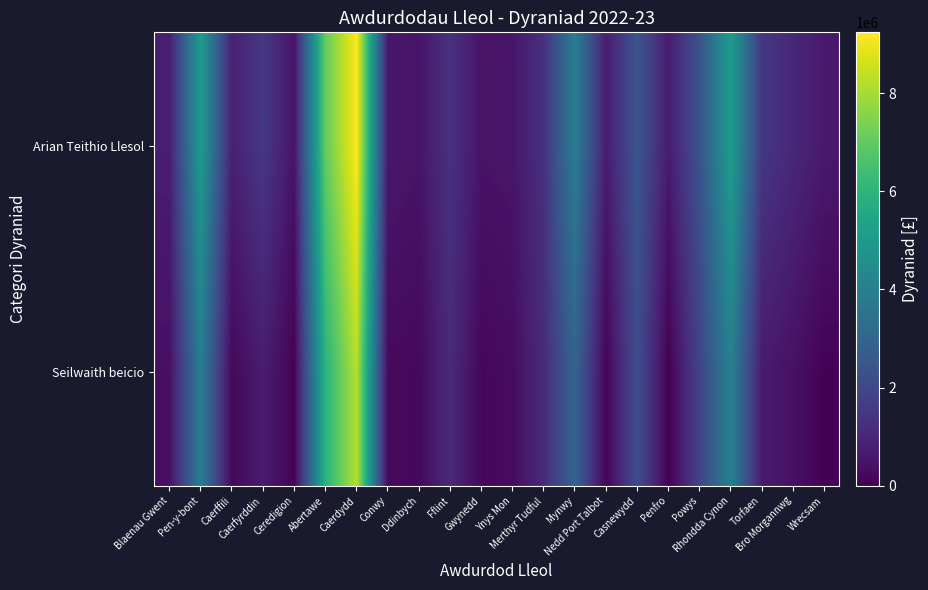

At how many categories does at least one series exceed 3639884?

5